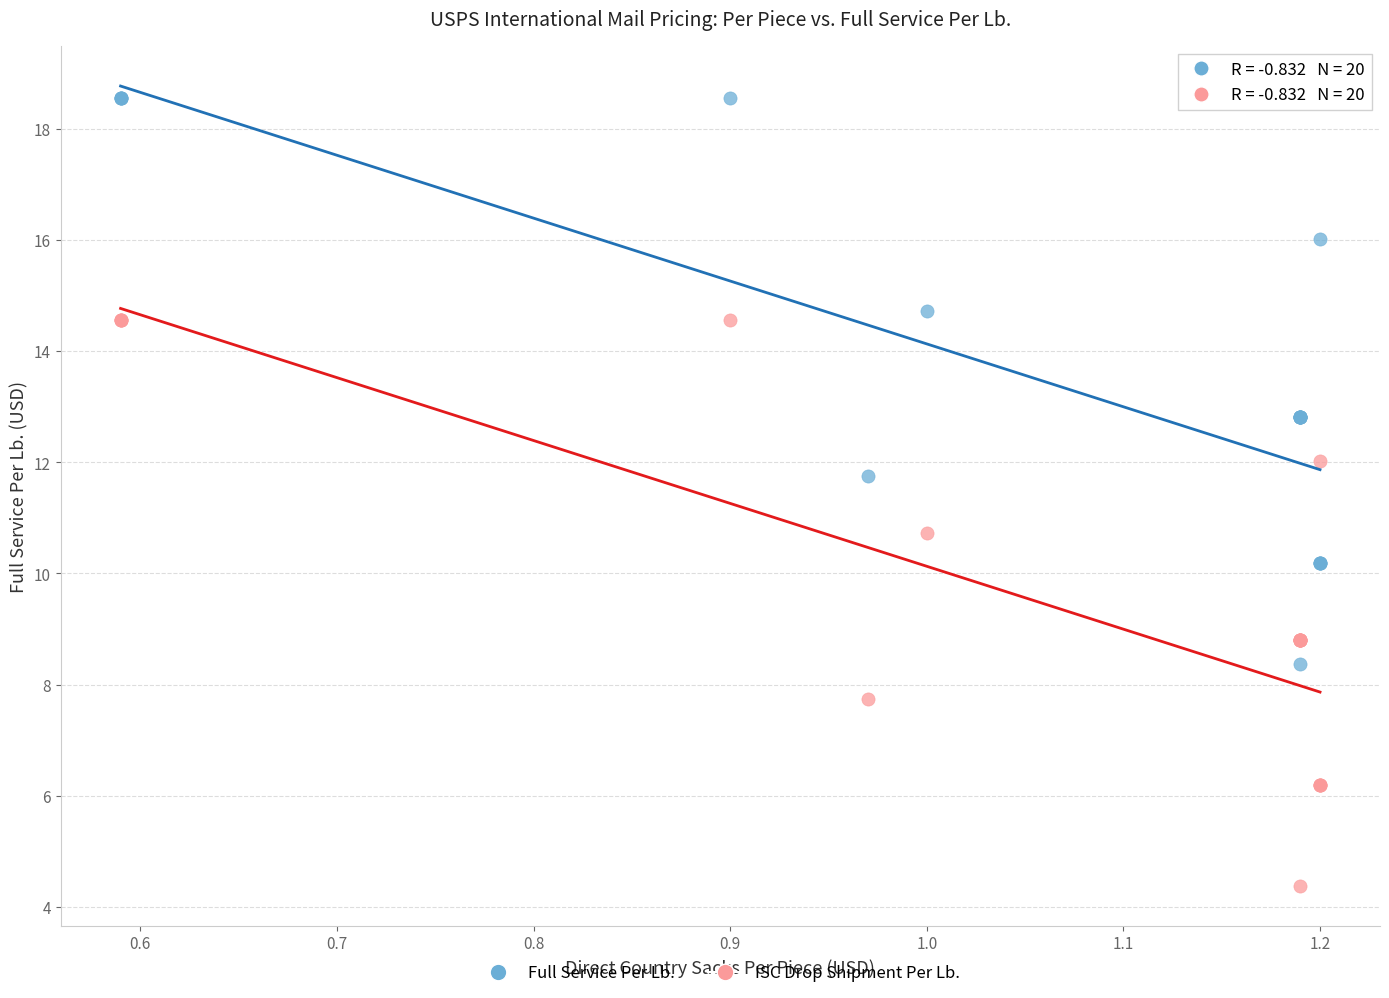

Which series contains the highest Y value?

Full Service Per Lb.